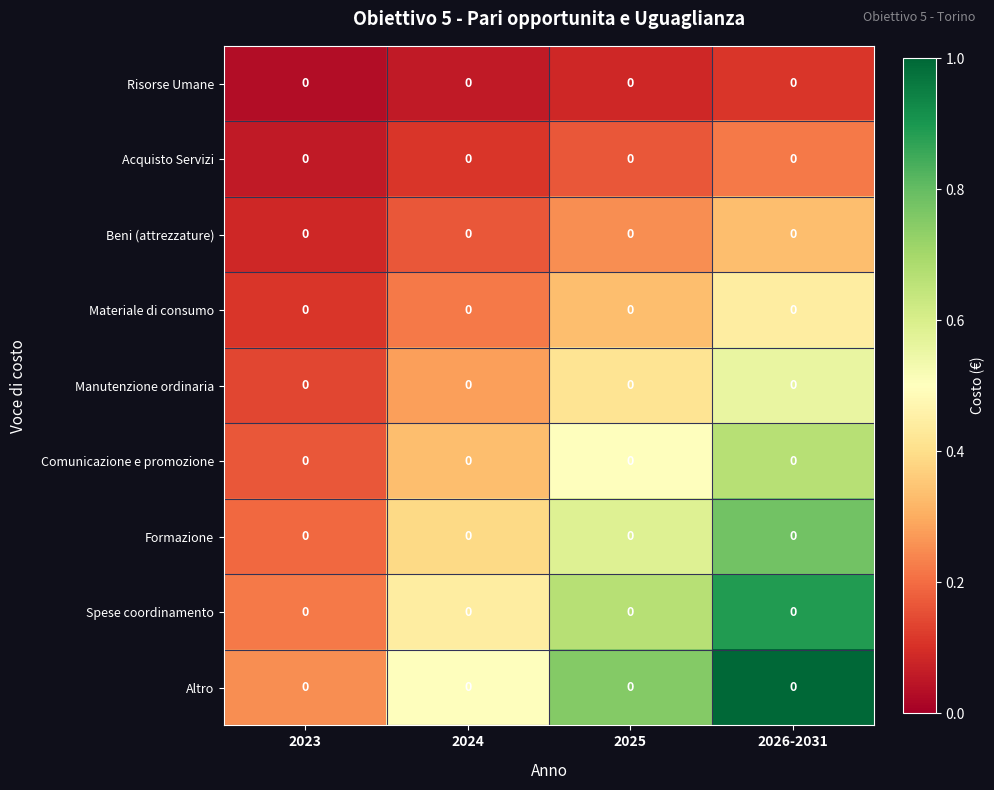

At 2026-2031, list the series in order from smallest to largest.

Risorse Umane, Acquisto Servizi, Beni (attrezzature), Materiale di consumo, Manutenzione ordinaria, Comunicazione e promozione, Formazione, Spese coordinamento, Altro